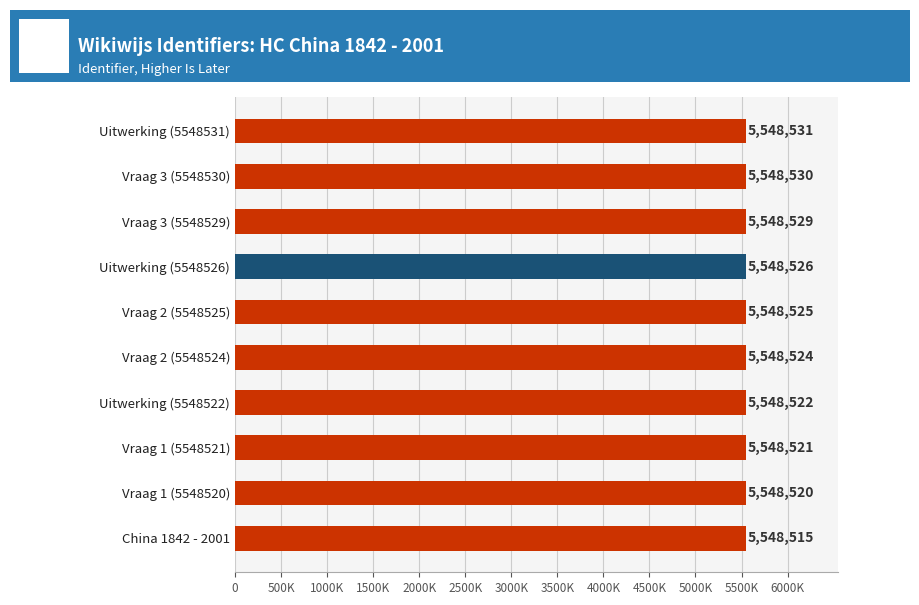

Does the chart contain any negative values?

No